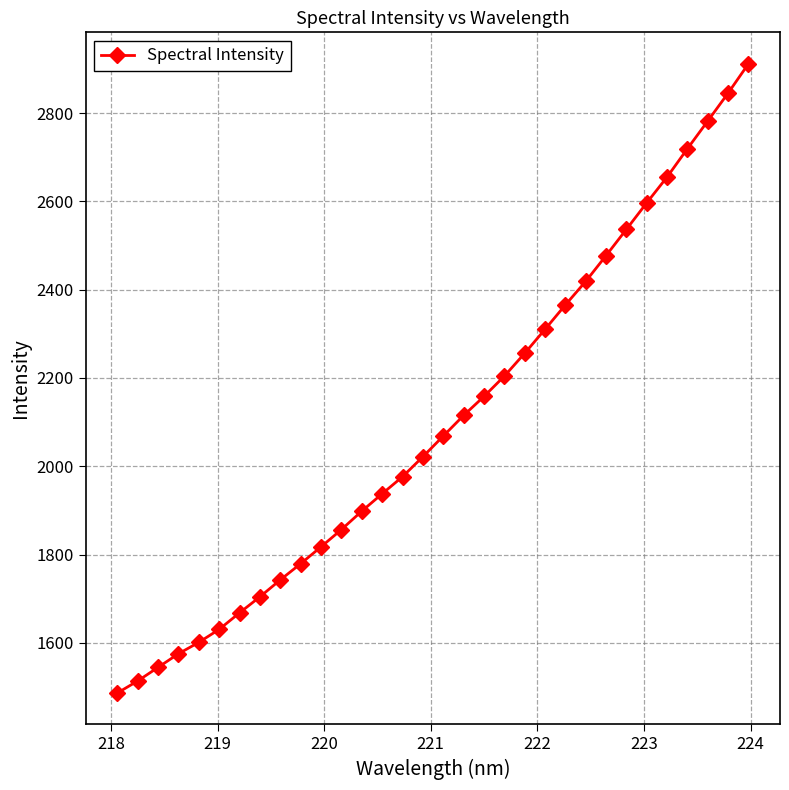

What is the value of the 6th point from the left?

1630.5